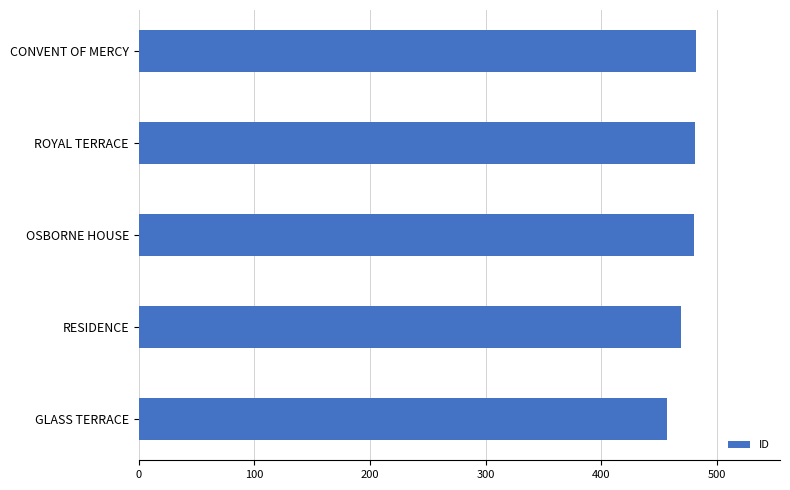

What is the ratio of the value at CONVENT OF MERCY to the value at GLASS TERRACE?

1.1